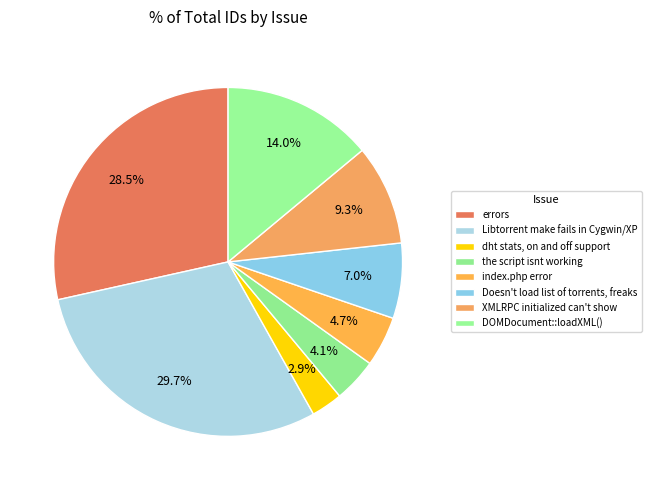

To the nearest percent, what is the difference between the largest and smallest slice percentages?

27%